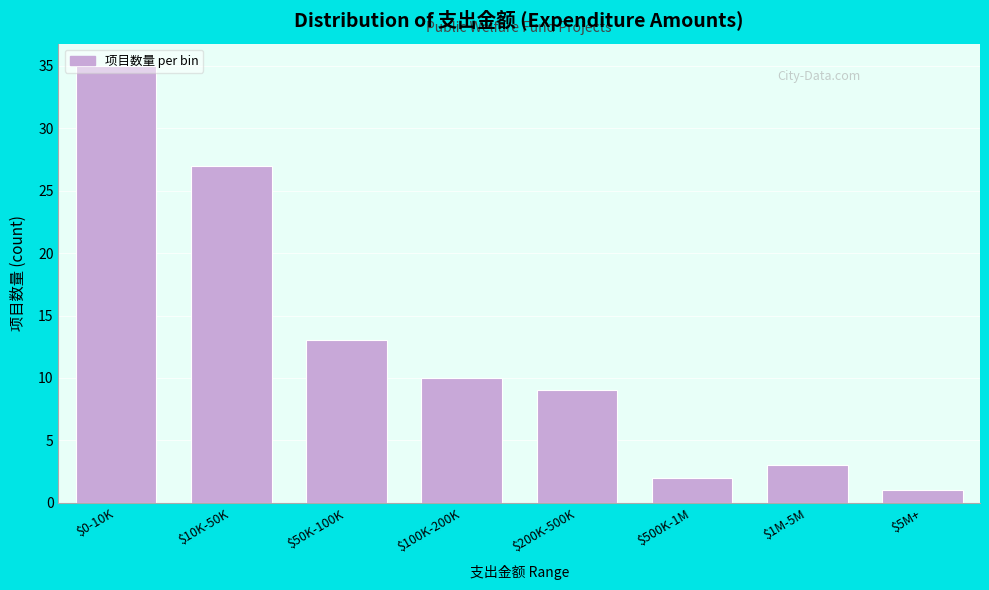

What position from the left is $50K-100K?

3